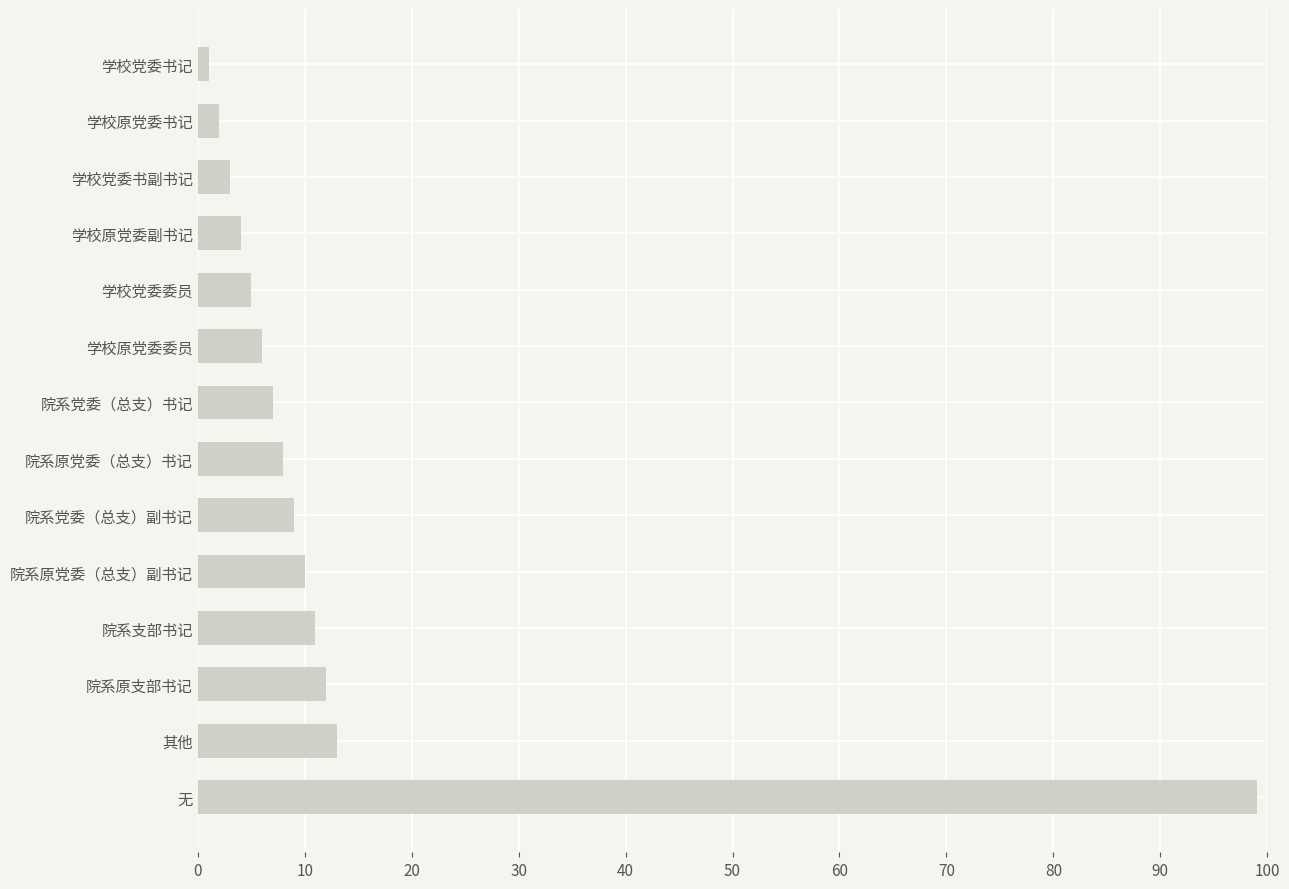

Which label corresponds to the smallest value in the chart?

学校党委书记